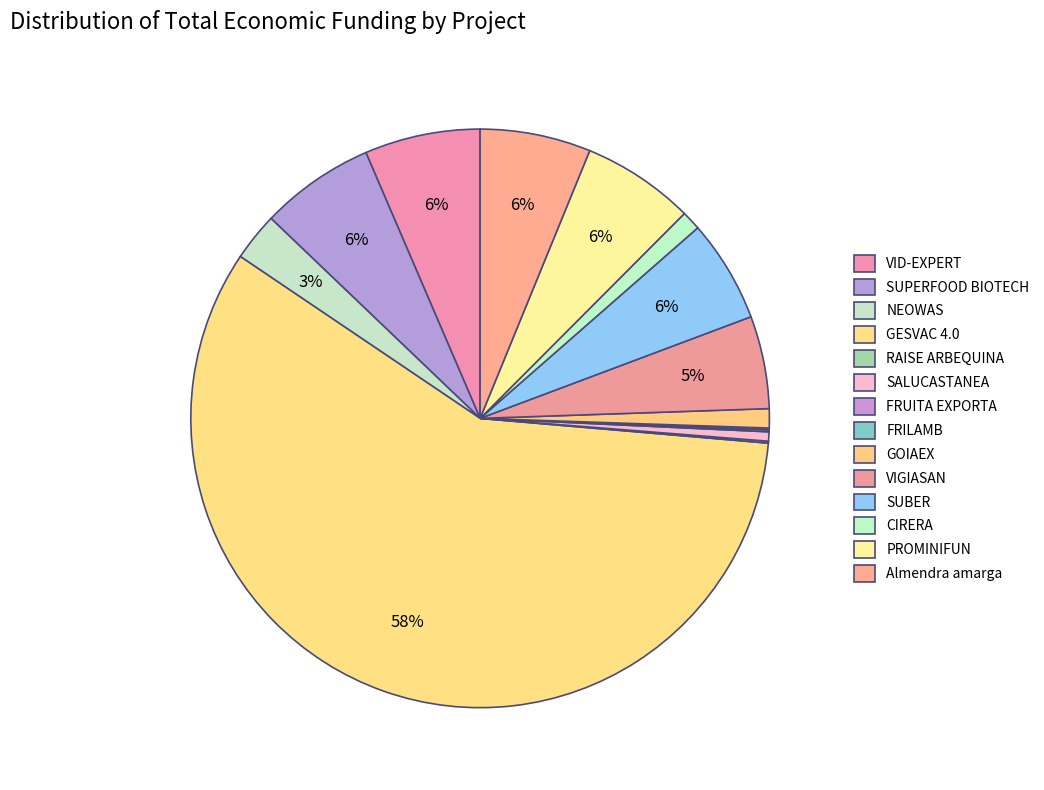

How many segments does this pie chart have?

14